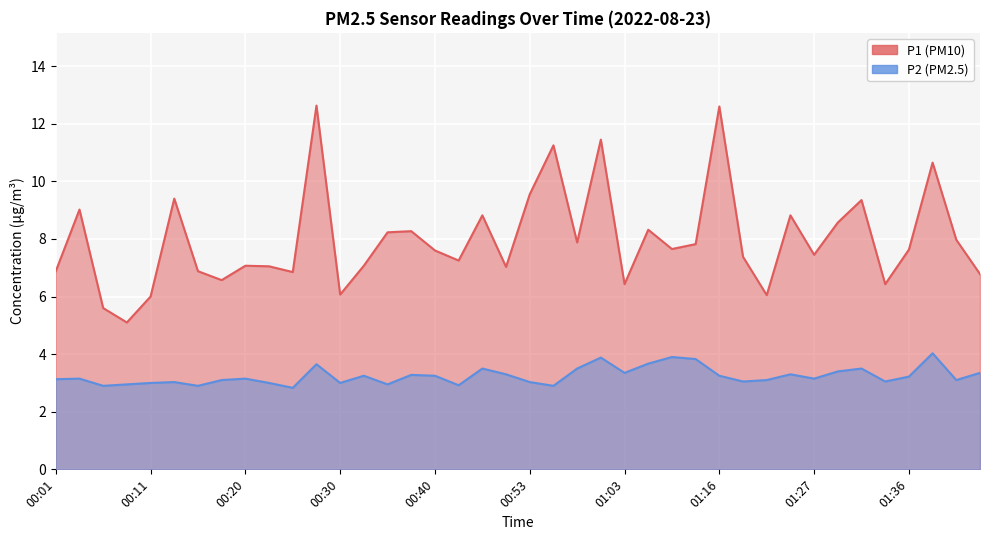

At which category does P2 reach its first local peak?

00:03